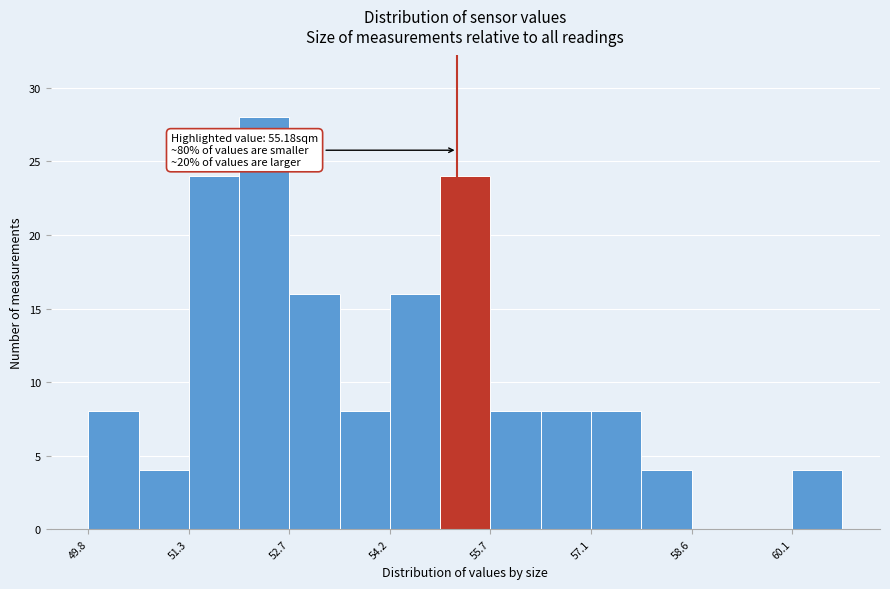

Read against the x-axis, roughly where is the centre of the tallest bar?

52.4